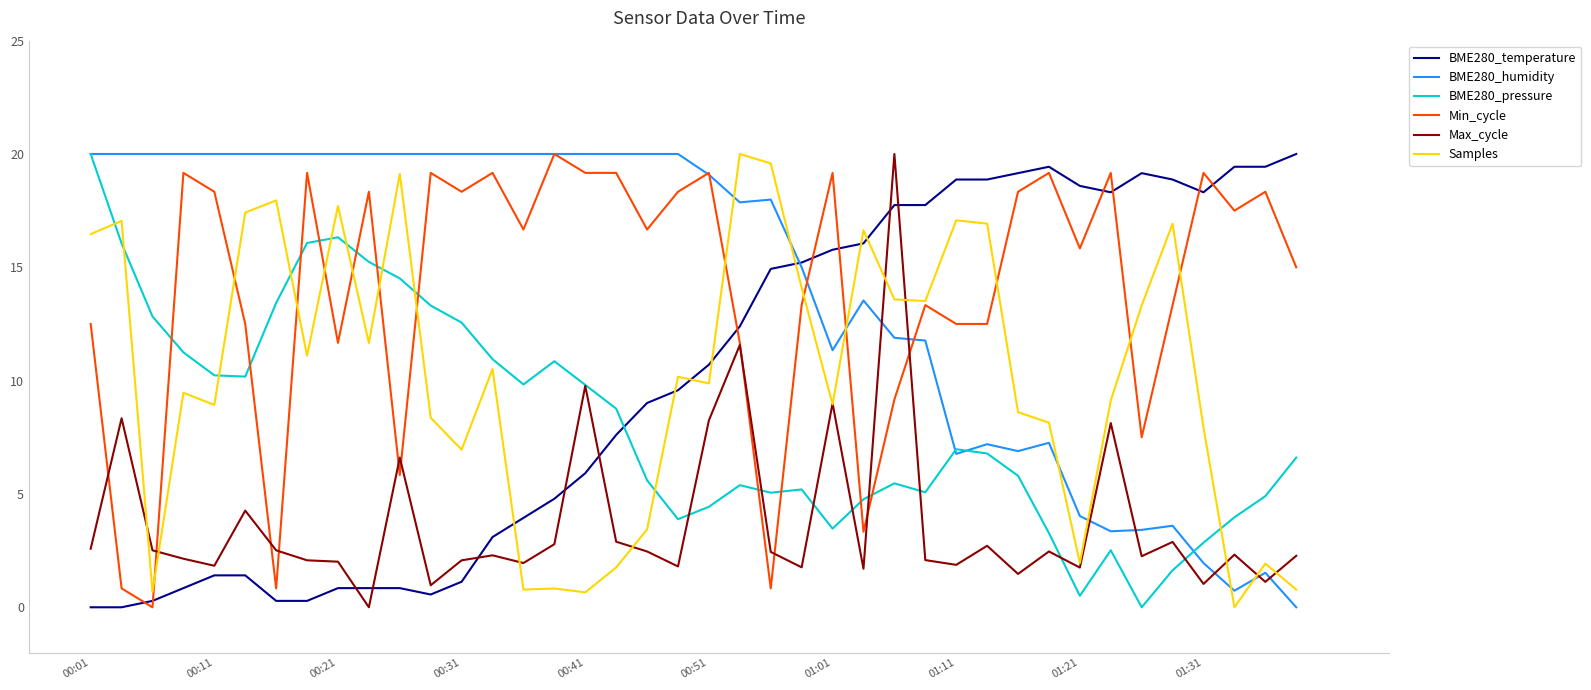

How many series are shown in this chart?

6